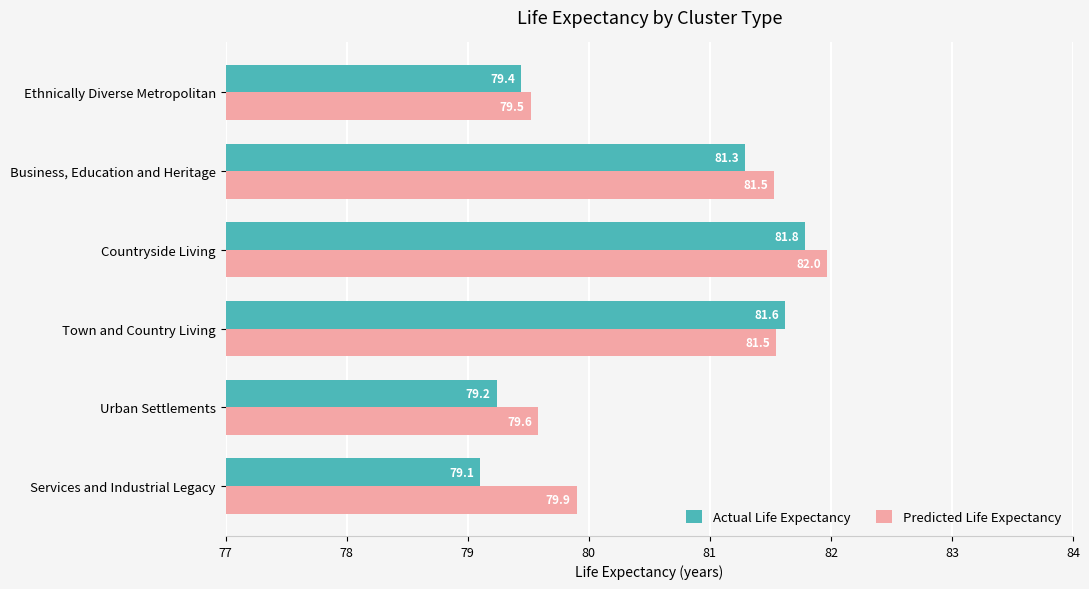

At how many categories does at least one series exceed 80?

3